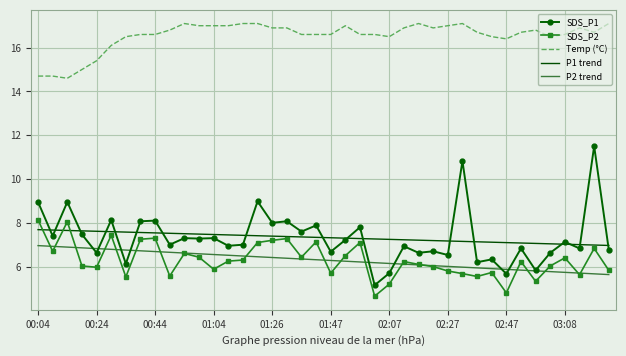

True or false: SDS_P2 and SDS_P1 cross at least once.

False